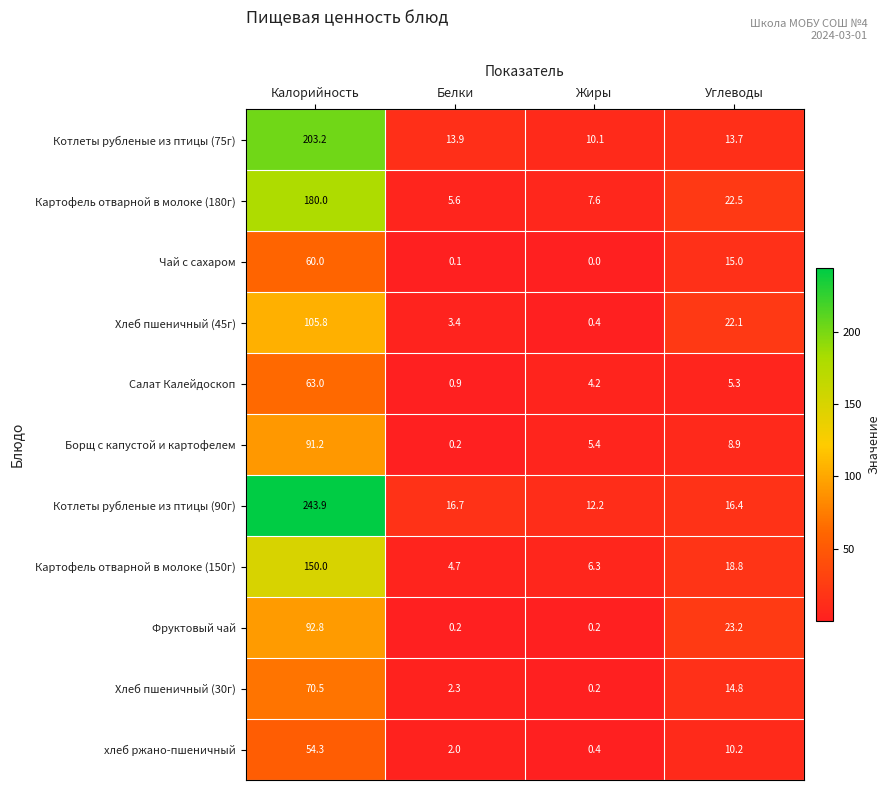

What value does the Картофель отварной в молоке (150г) series have at Калорийность?

150.0